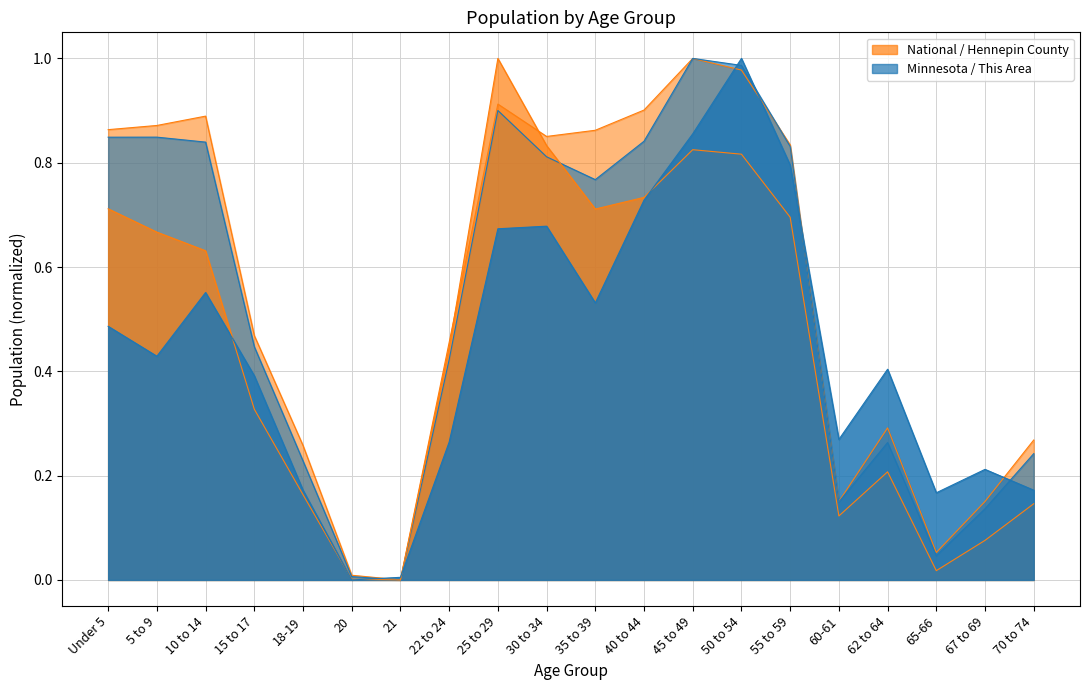

The Minnesota series shows 0.6 at 40 to 44. True or false?

False